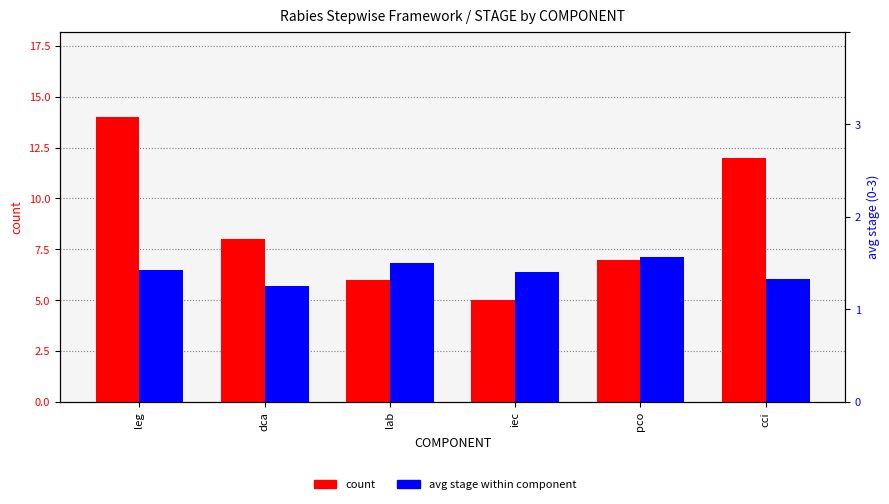

What is the sum of the avg stage values at dca and pco?

2.8